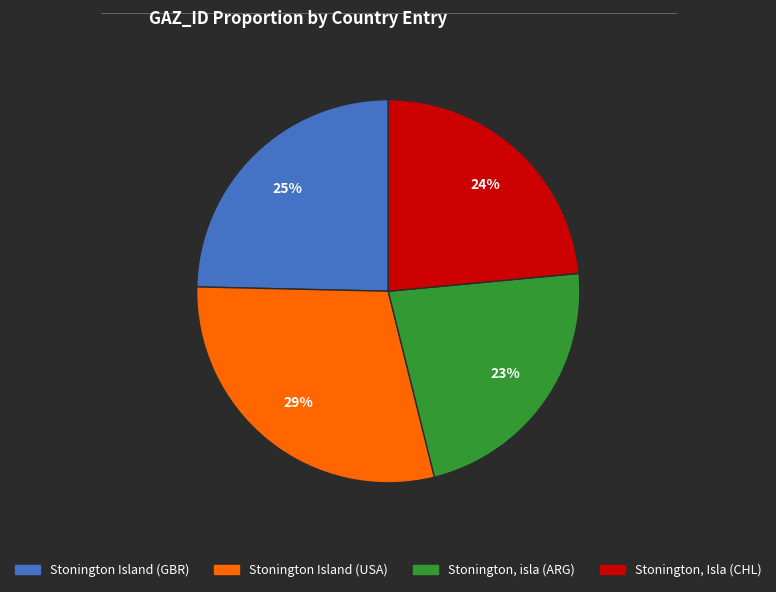

To the nearest percent, what is the average slice percentage?

25%